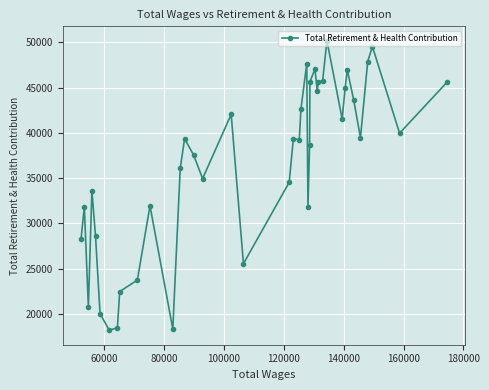

Count the number of values greater than 39349.

19